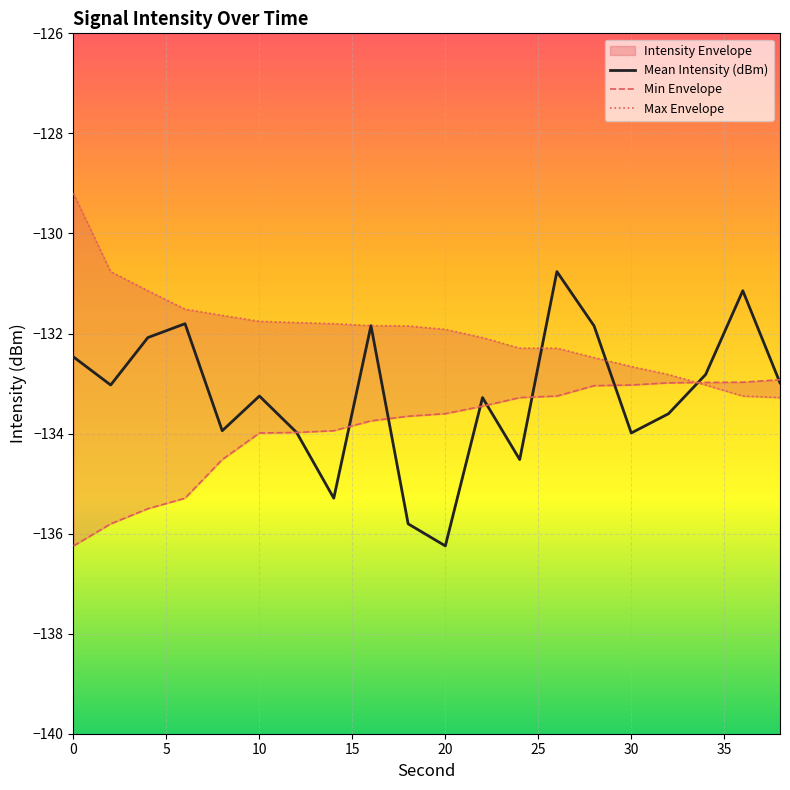

What is the minimum value for Mean Intensity (dBm)?

-136.2